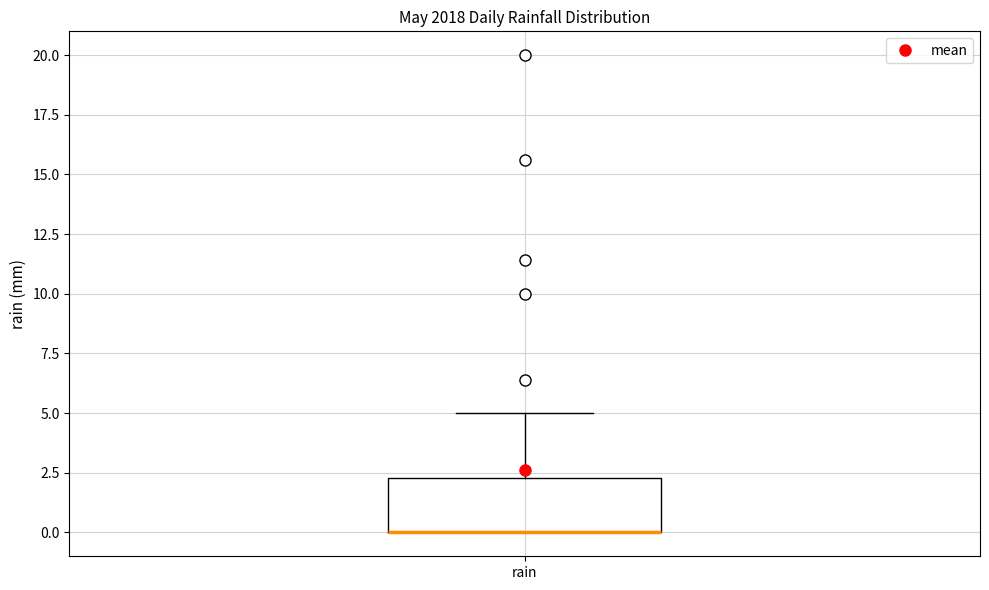

Transcribe this box plot: give where the median line is, the range the box spans, and where the two whiskers end, as read against the y-axis. The values are not printed on the chart, so give them approximately, as read against the axis.

median 0.0 (drawn on the box's lower edge), box 0.0 to 2.5, whiskers 0.0 to 5.0